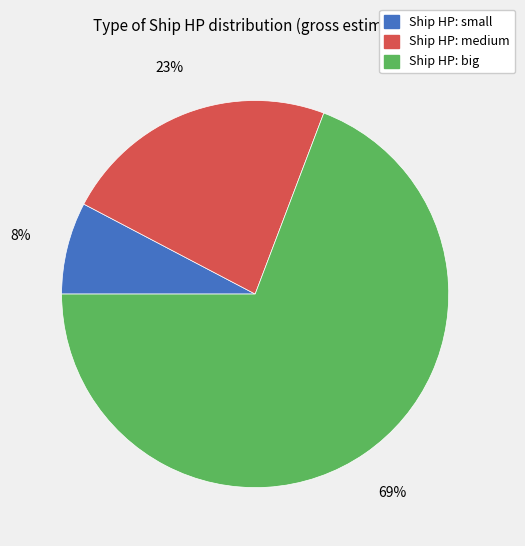

Count the number of slices in the pie.

3